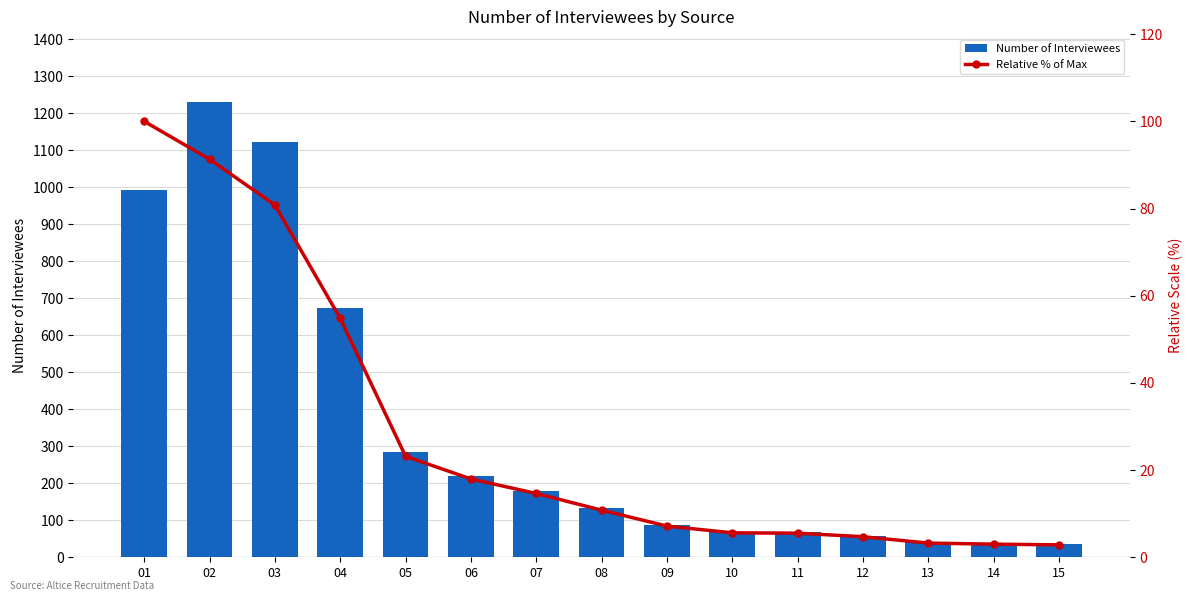

Is it true that Relative % of Max equals 5.0 at 07?

False